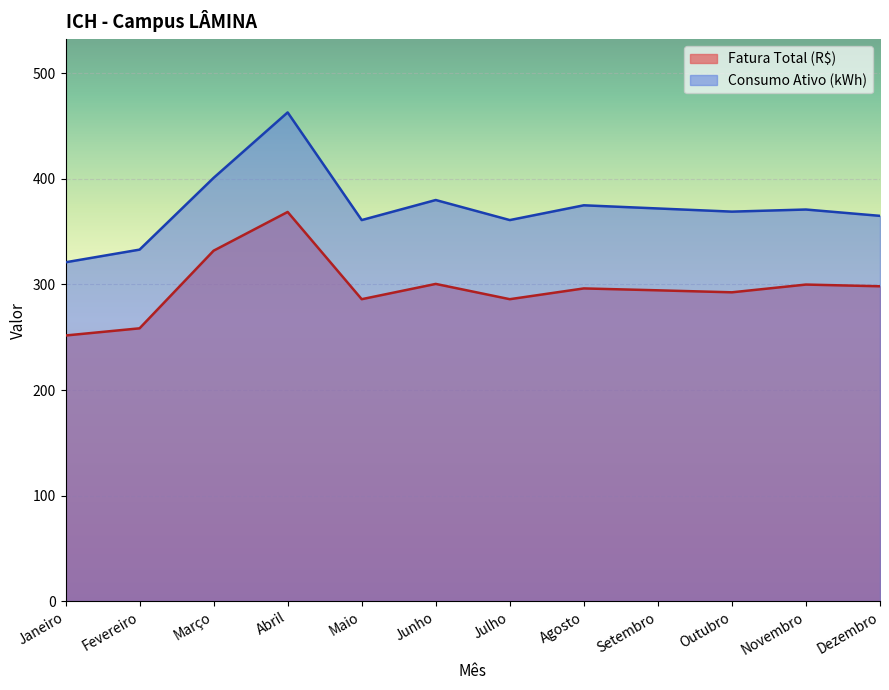

True or false: Consumo Ativo (kWh) and Fatura Total (R$) intersect in this chart.

False